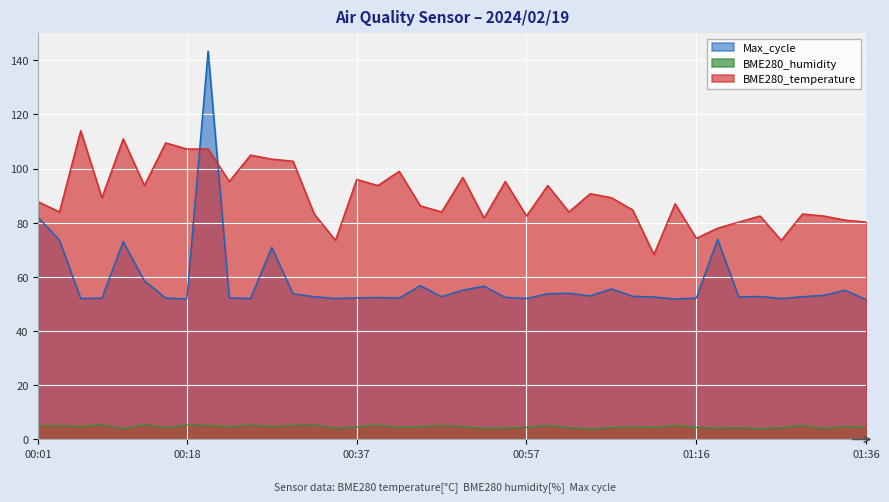

Does the chart display data point markers on the line(s)?

No